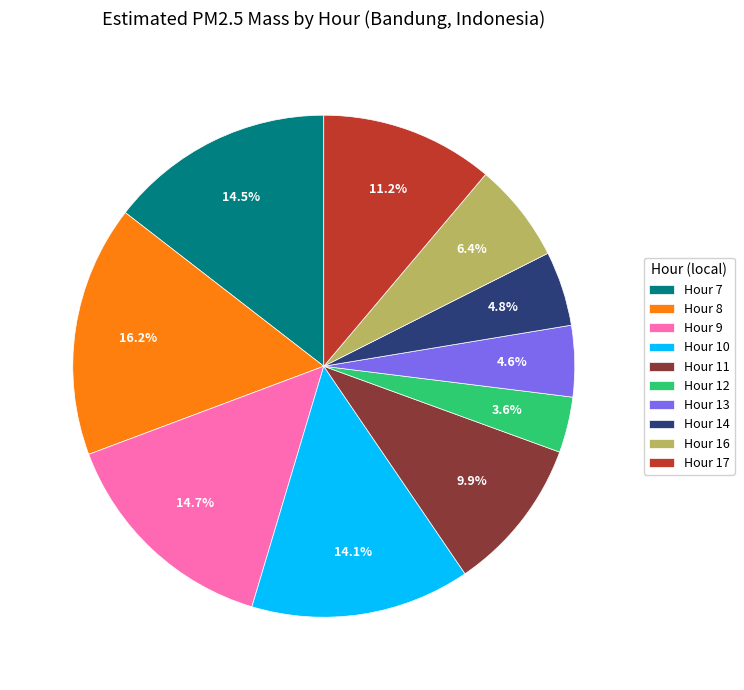

Is there any slice that represents more than half of the pie?

No